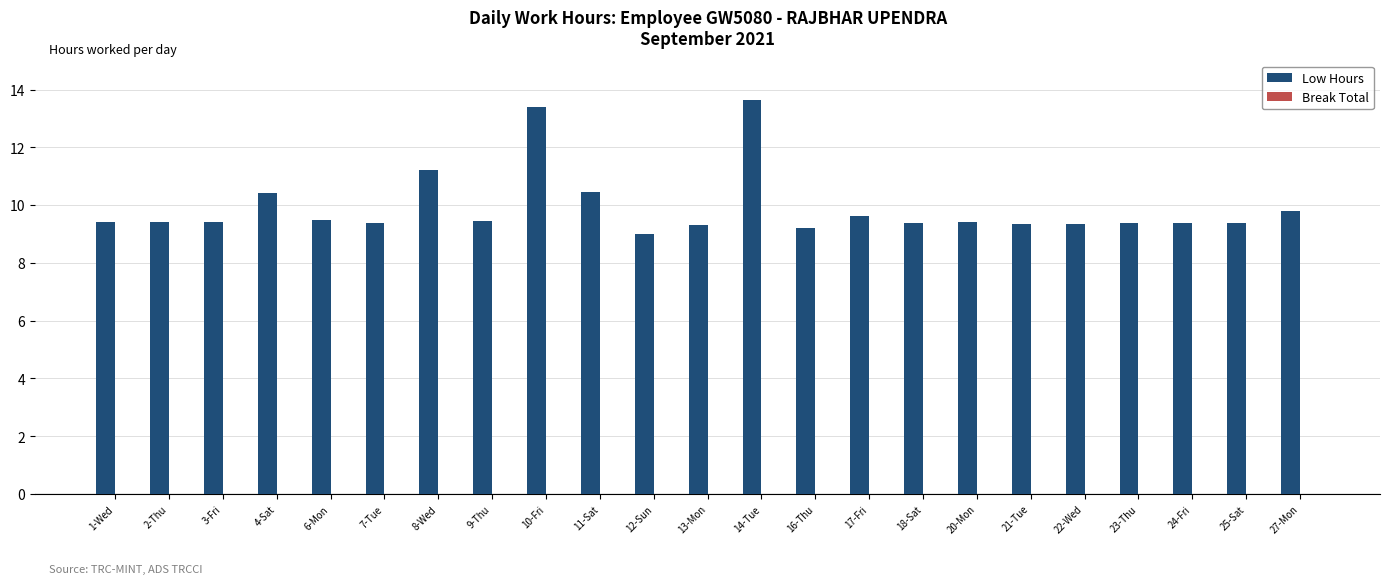

What is the change in value from 7-Tue to 8-Wed?

+1.8